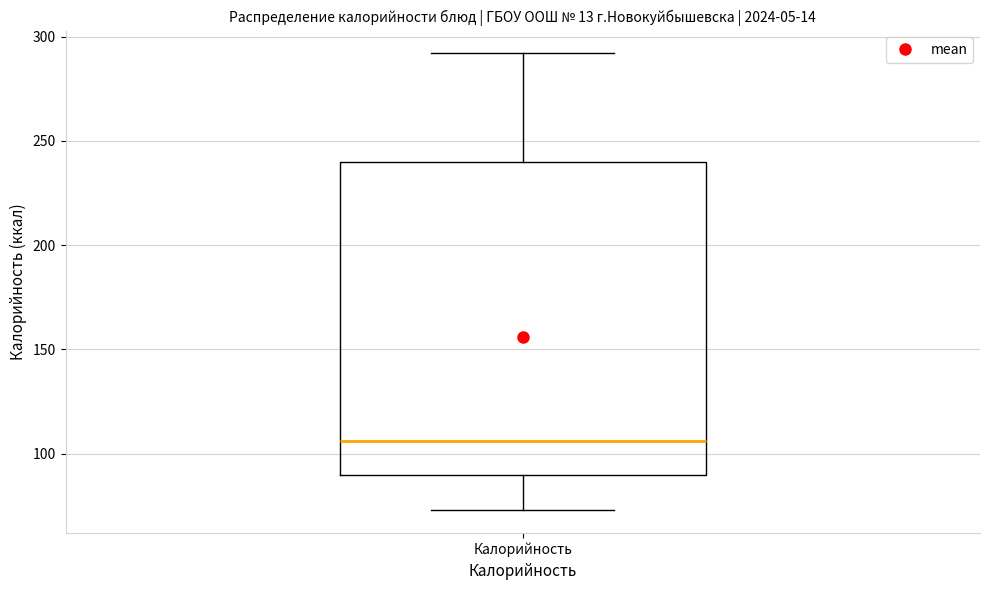

Transcribe this box plot: give where the median line is, the range the box spans, and where the two whiskers end, as read against the y-axis. The values are not printed on the chart, so give them approximately, as read against the axis.

median 105, box 90 to 240, whiskers 75 to 290